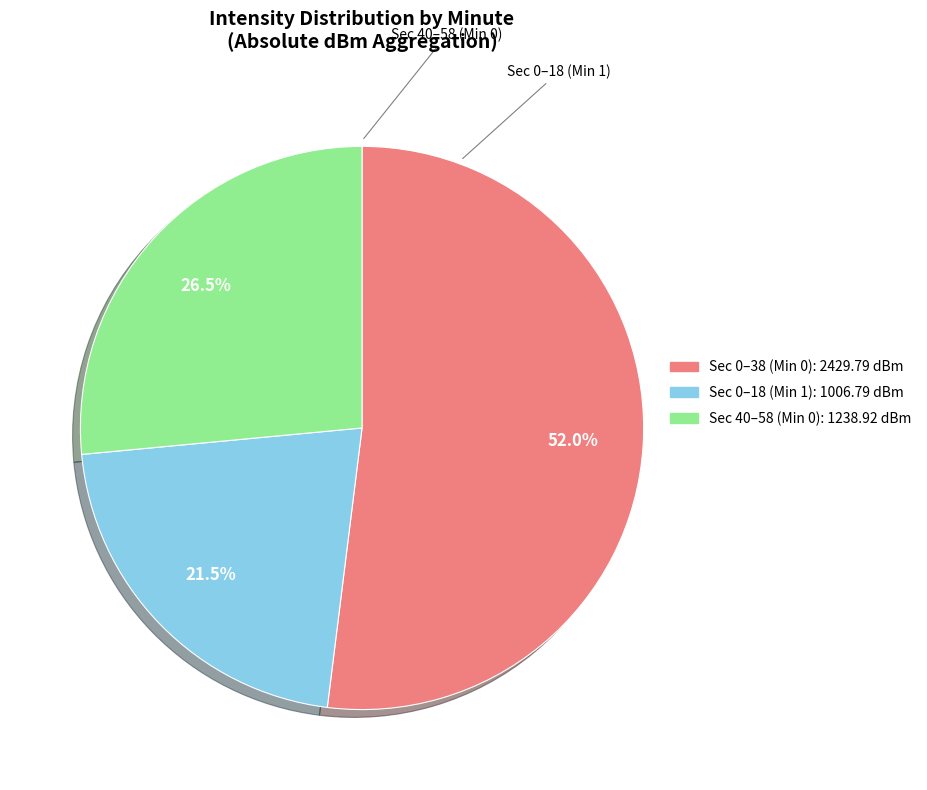

Is there any slice that represents more than half of the pie?

Yes